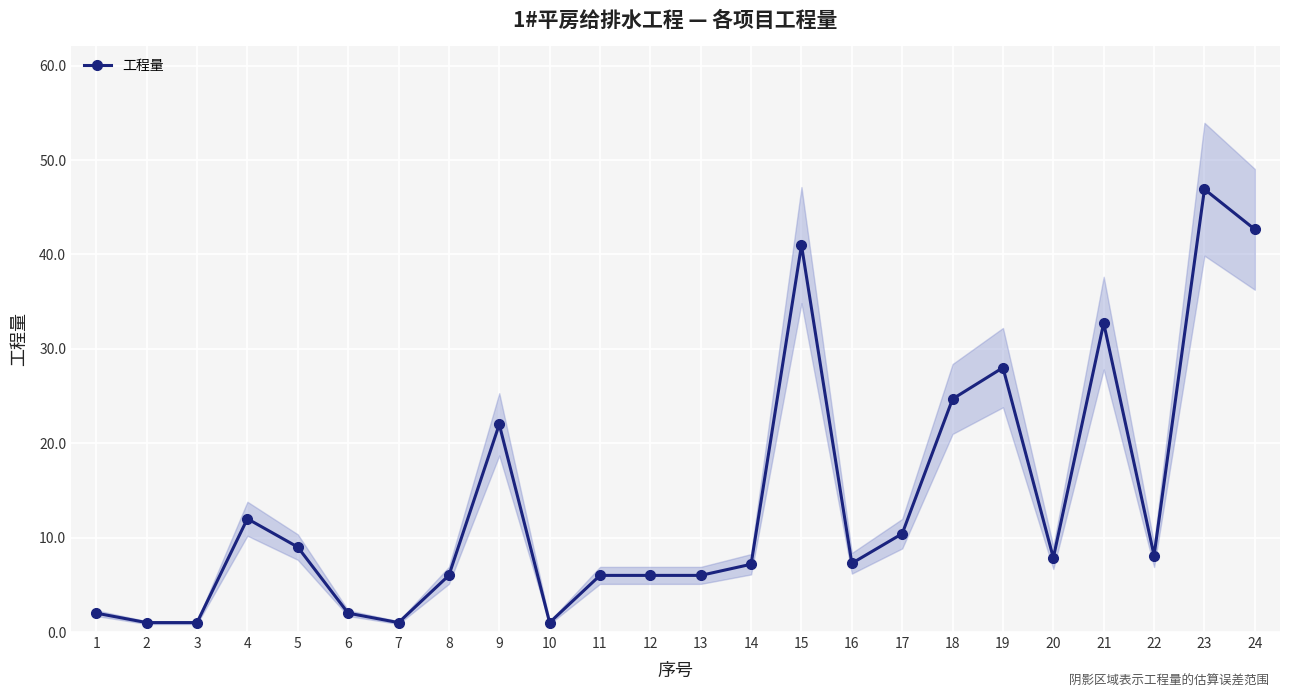

What is the change in value from 3 to 12?

+5.0